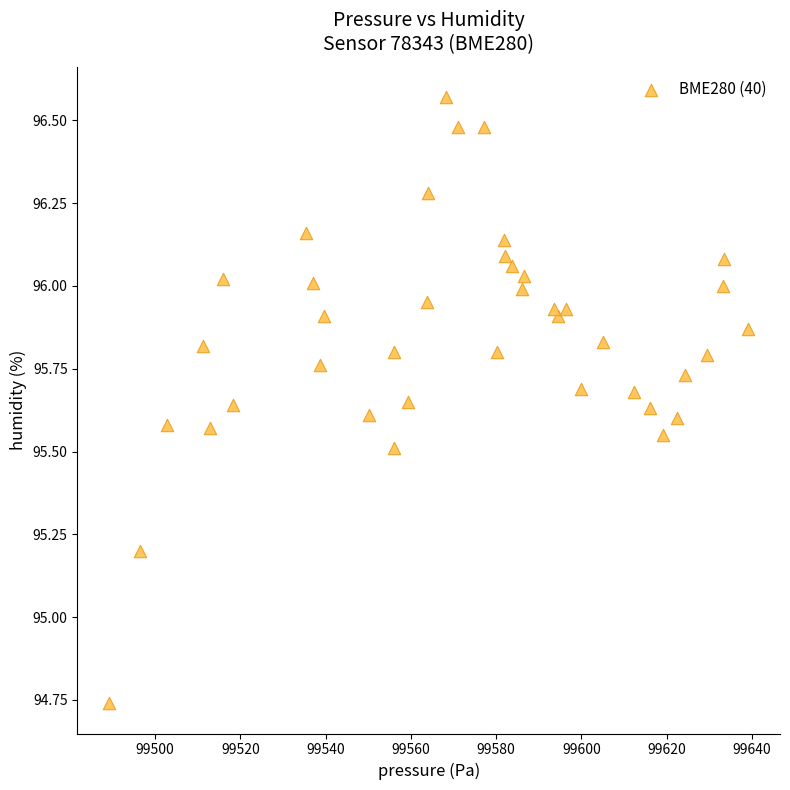

What Y value in the scatter plot is closest to 95?

95.2